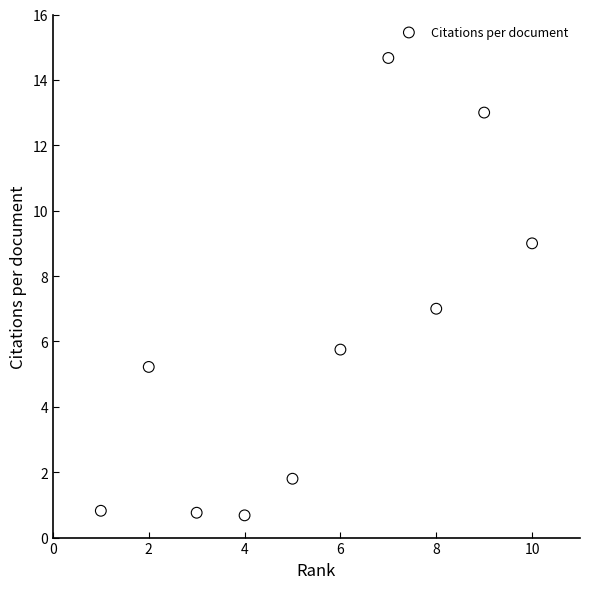

What is the average X value?

5.5